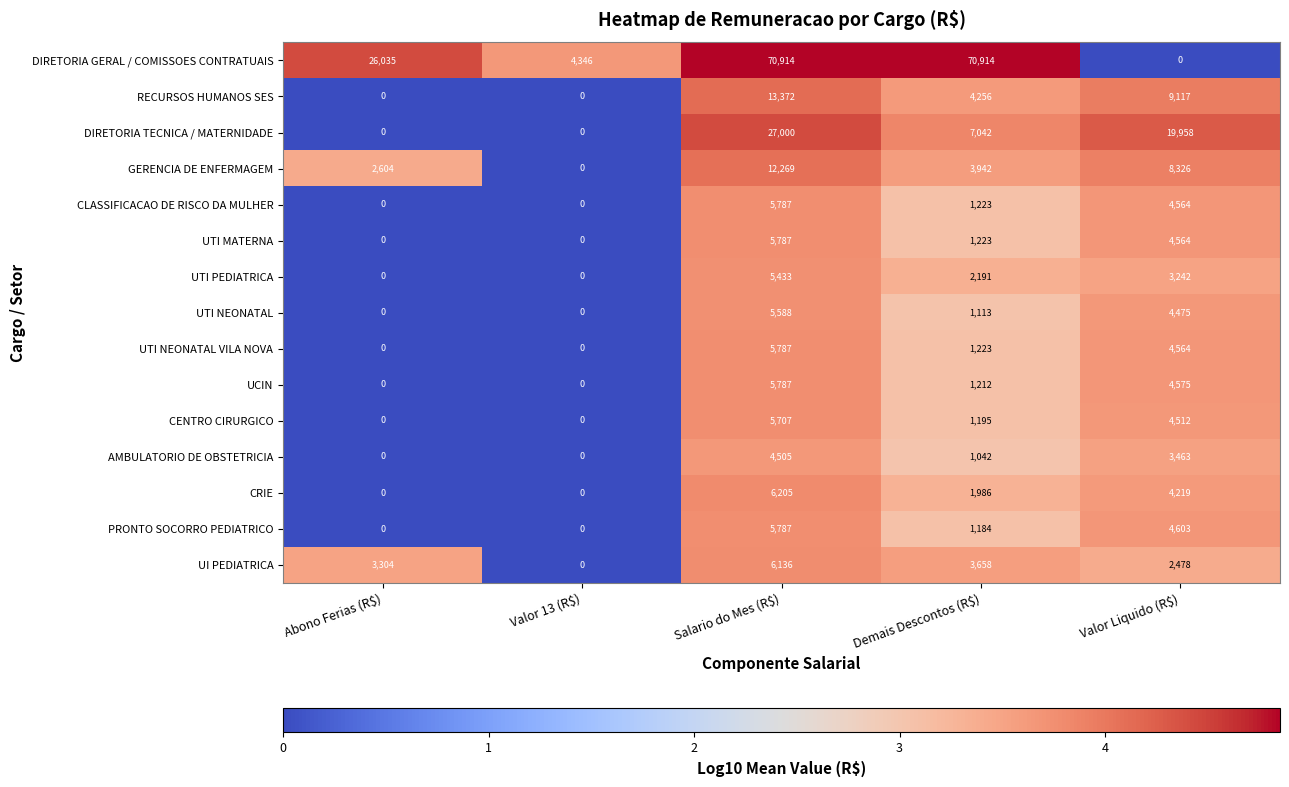

Count the UCIN values in the range 0 to 4575.

4